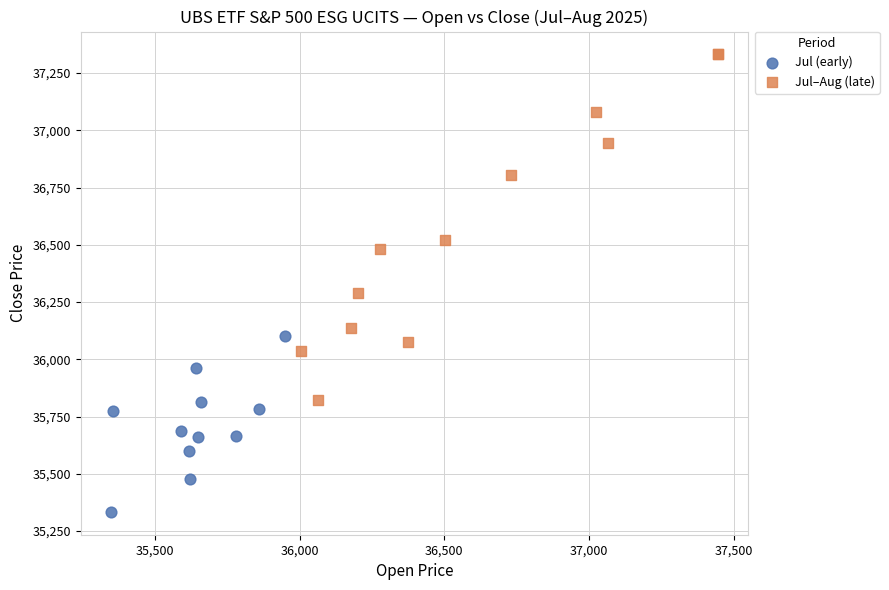

Which series contains the highest Y value?

Jul–Aug (late)